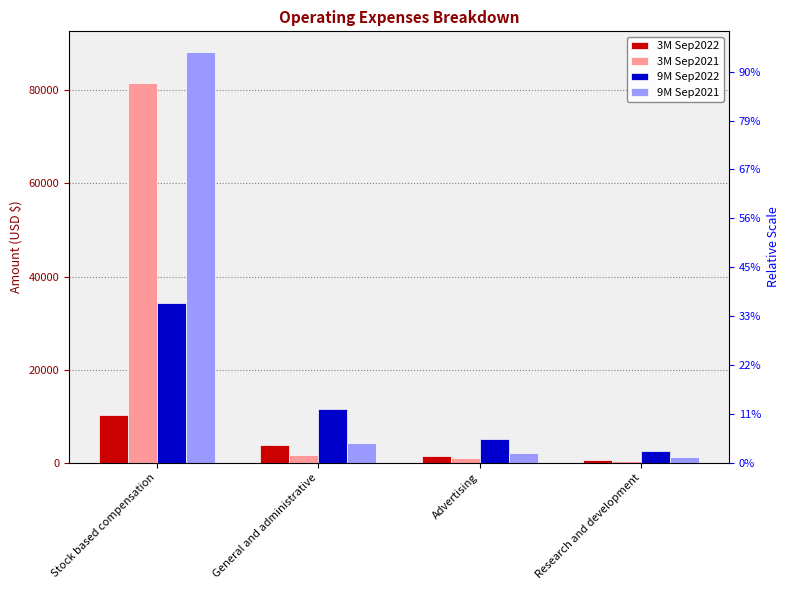

What is the label of the 3rd bar from the right?

General and administrative